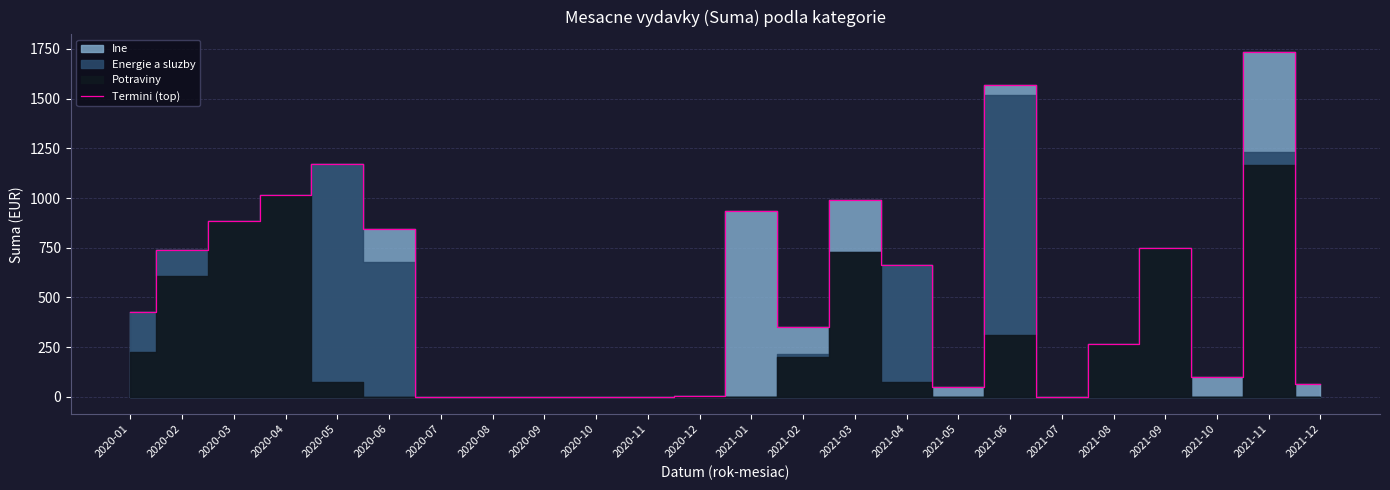

What is the difference between the maximum and second lowest values?

1736.9